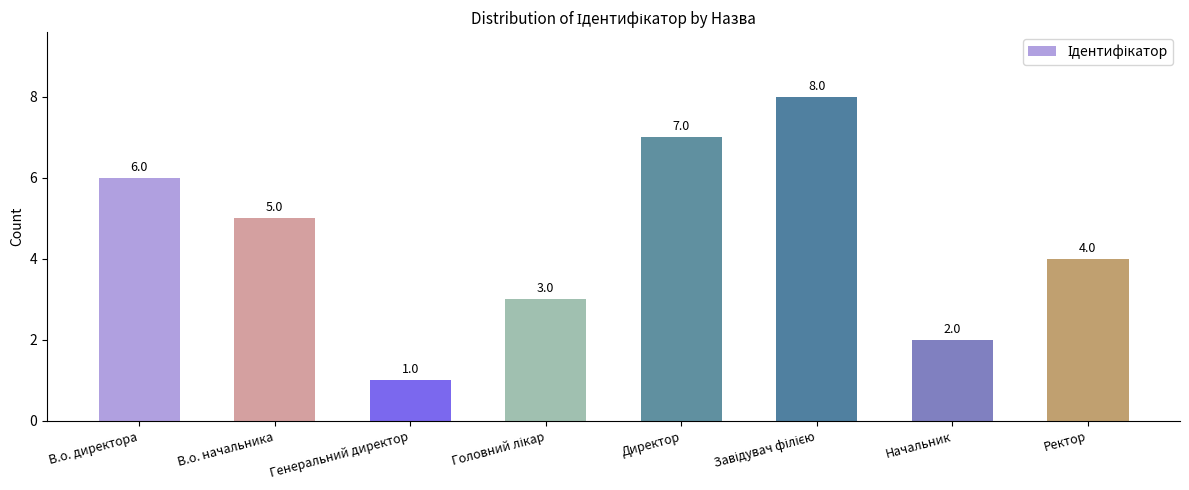

The value at Генеральний директор is 2. True or false?

False